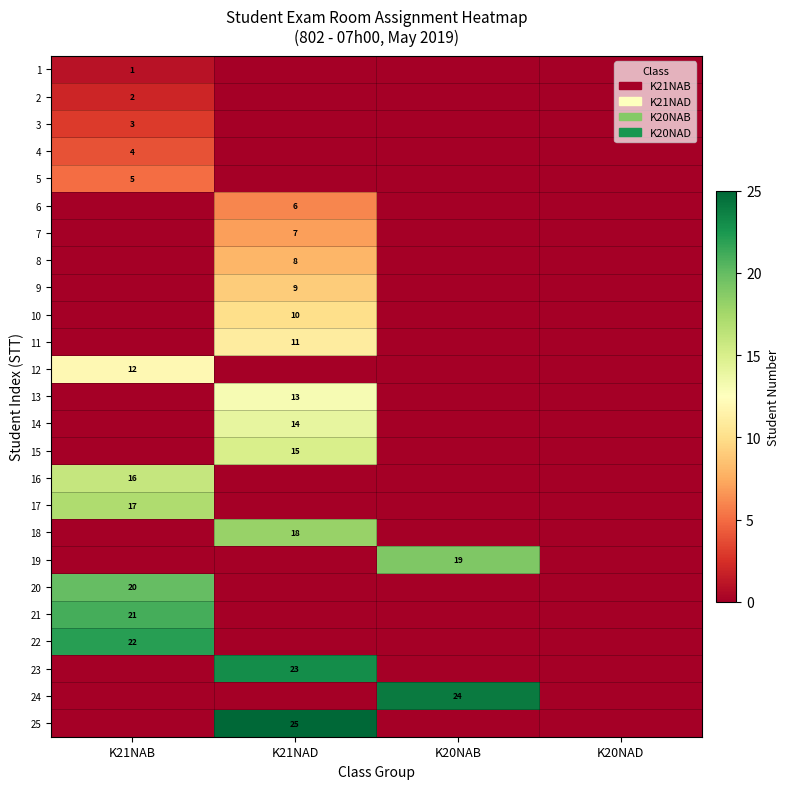

What is the total value across all series at K21NAD?

159